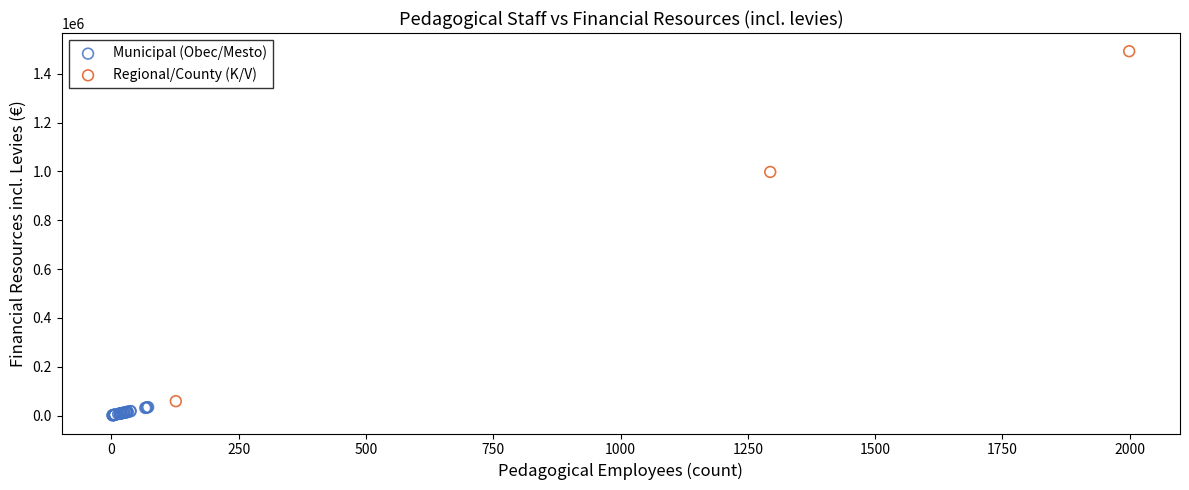

Which series has the largest Y range (max minus min)?

Regional/County (K/V)